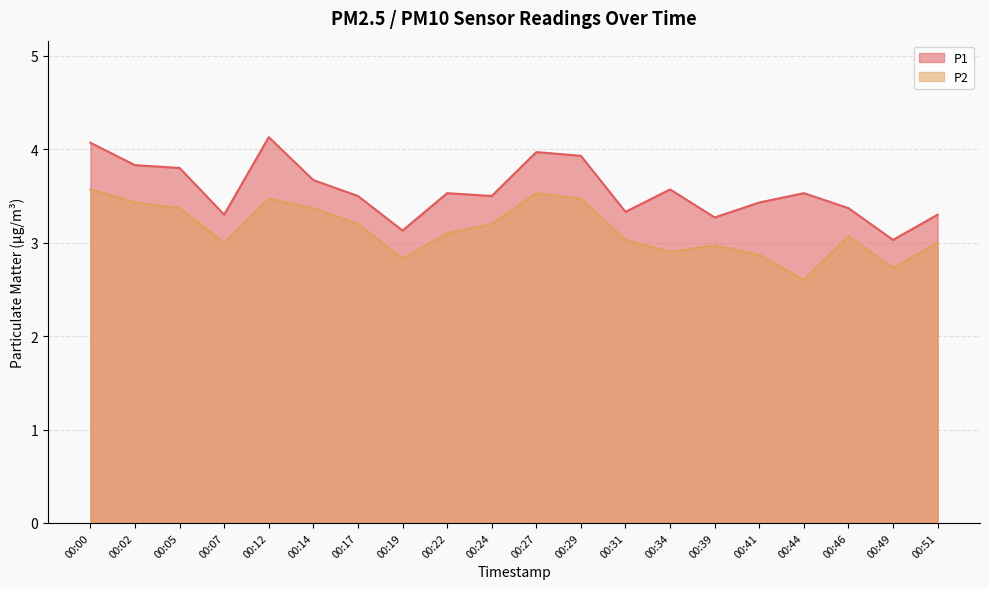

What are all the series names shown in the legend?

P1, P2